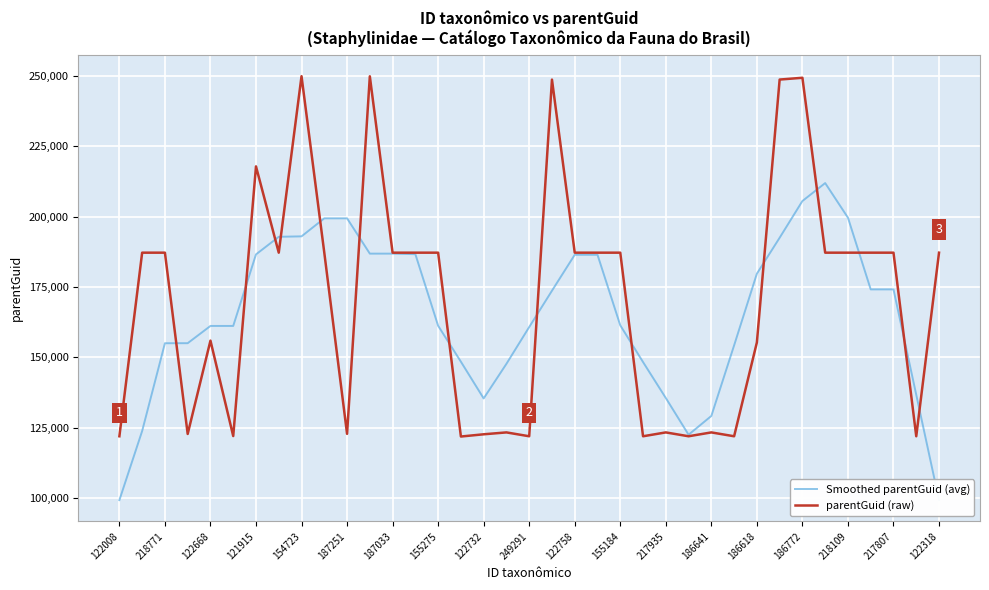

What value does the Smoothed parentGuid (avg) series have at 23?

148297.0